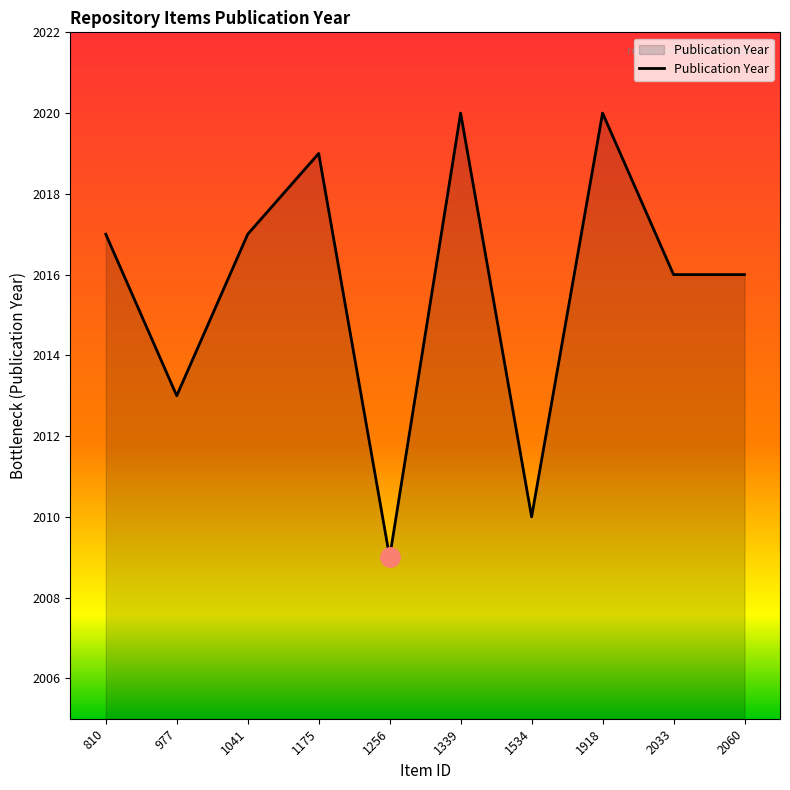

What is the greatest value displayed?

2020